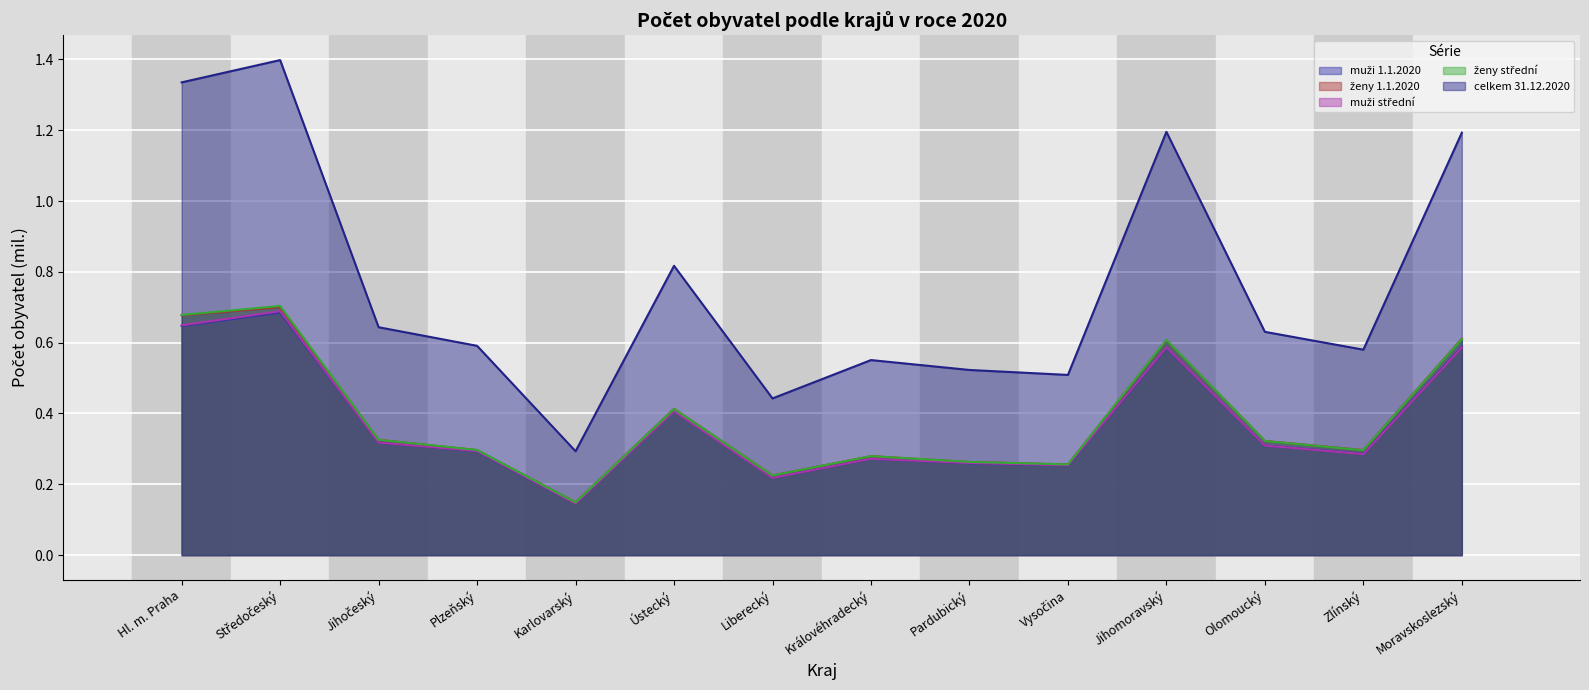

What is the greatest value displayed?

1.4